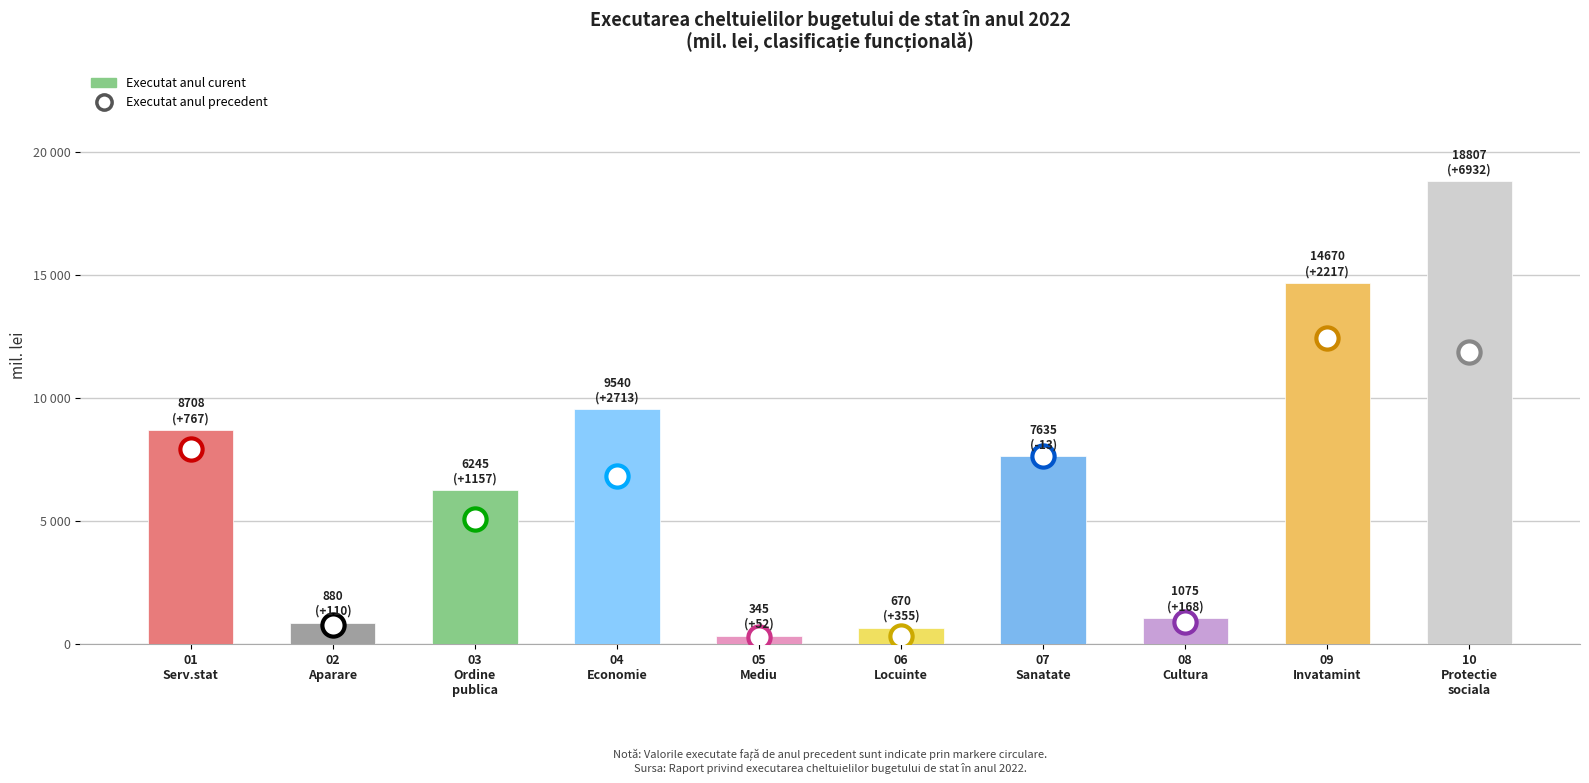

What is the smallest value displayed?

293.2